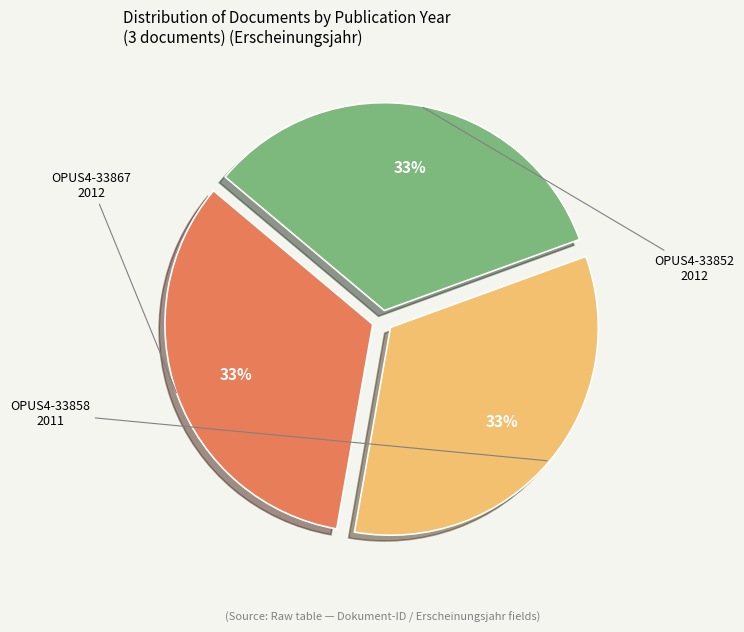

Count the number of slices in the pie.

3